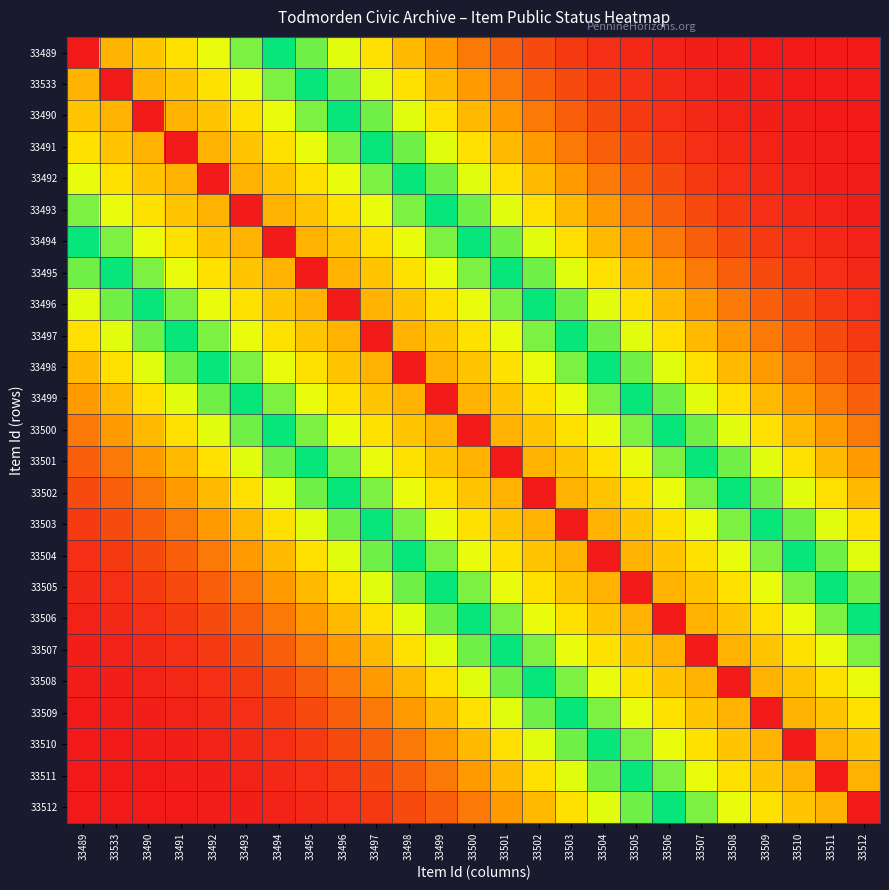

Rank the series by their maximum value, from highest to lowest.

33489, 33533, 33490, 33491, 33492, 33493, 33494, 33495, 33496, 33497, 33498, 33499, 33500, 33501, 33502, 33503, 33504, 33505, 33506, 33507, 33508, 33509, 33510, 33511, 33512